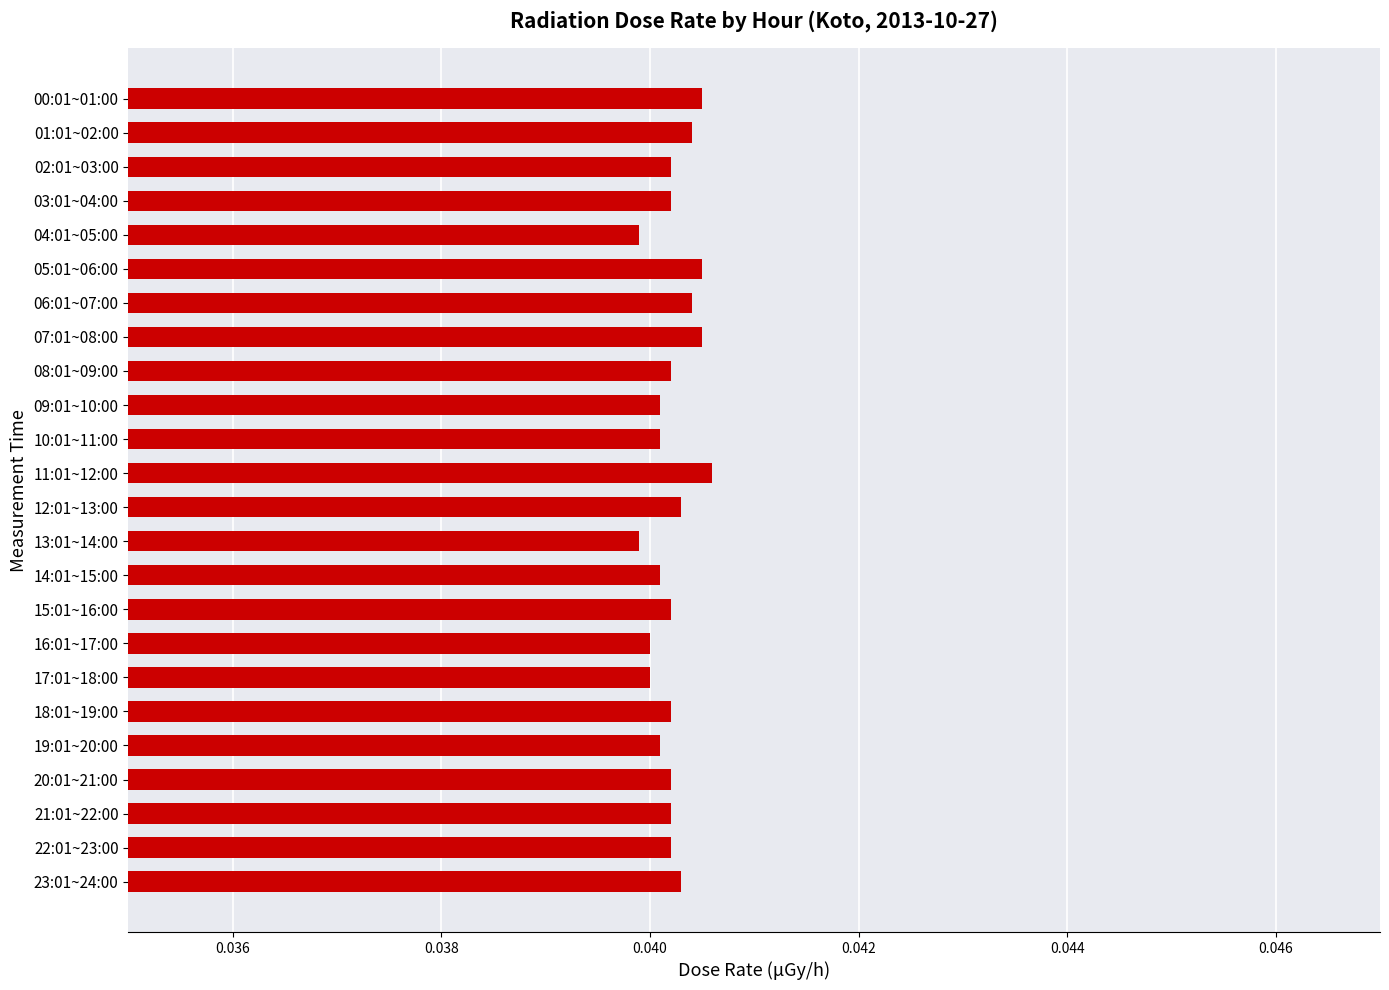

How many bars are there in total?

24